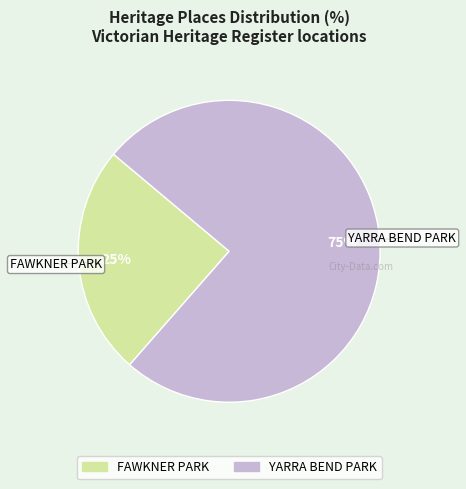

Between YARRA BEND PARK and FAWKNER PARK, which is larger?

YARRA BEND PARK